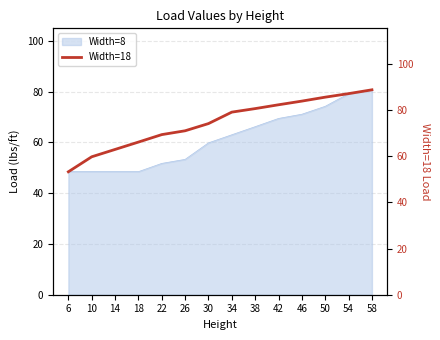

List the labels in order of value, largest first.

58, 54, 50, 46, 42, 38, 34, 30, 26, 22, 18, 14, 10, 6